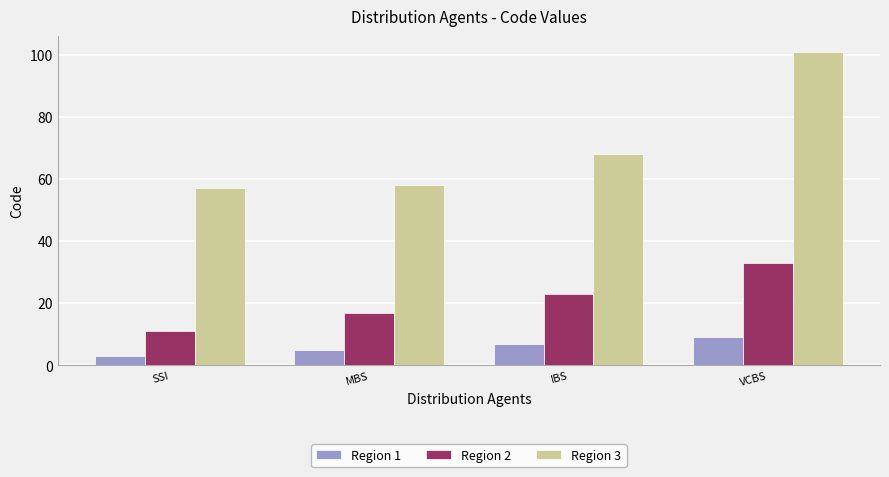

What is the highest value of the Region 1 series?

9